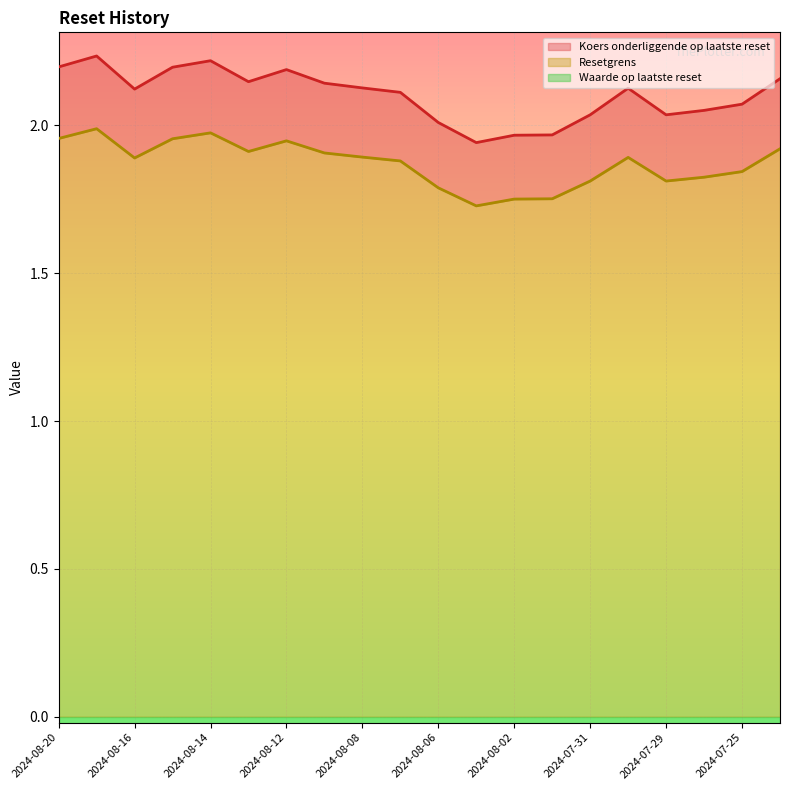

Which series has the largest range (max minus min)?

Koers onderliggende op laatste reset